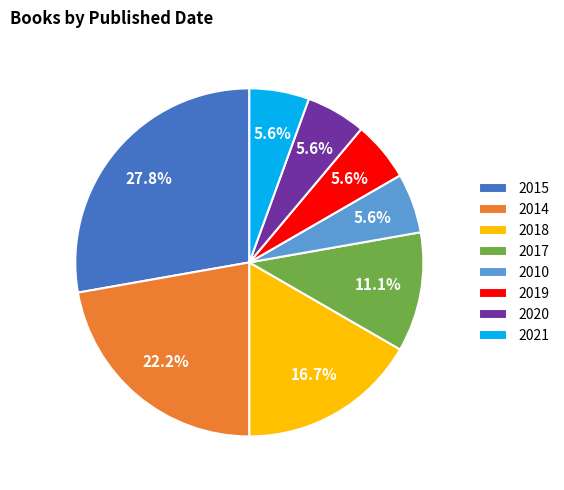

How many segments does this pie chart have?

8